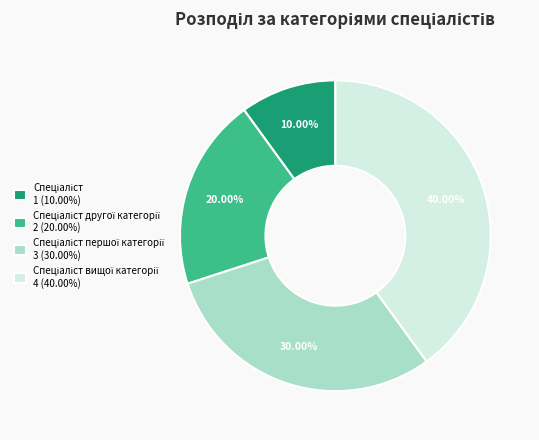

Does any single category account for the majority?

No